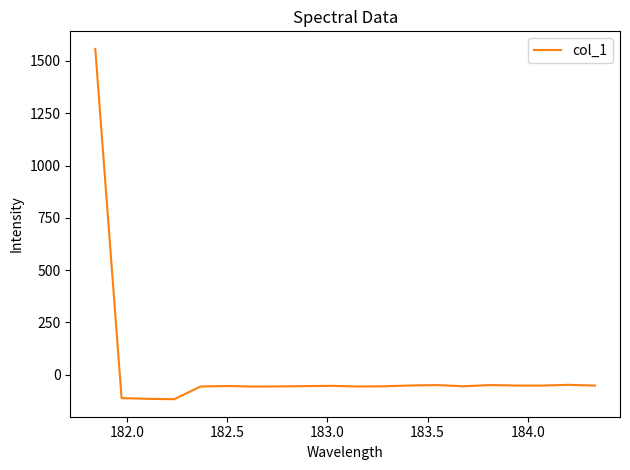

What is the difference between the maximum and minimum values?

1675.0